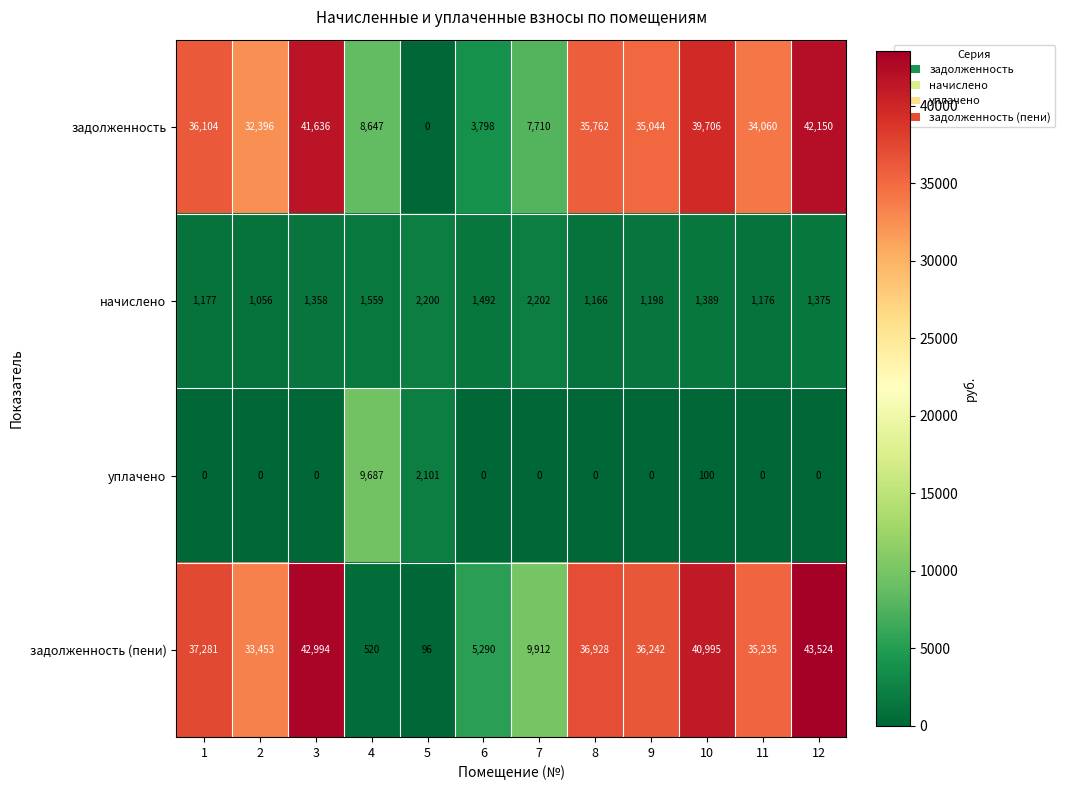

What is the difference between the highest and lowest values at 10?

40895